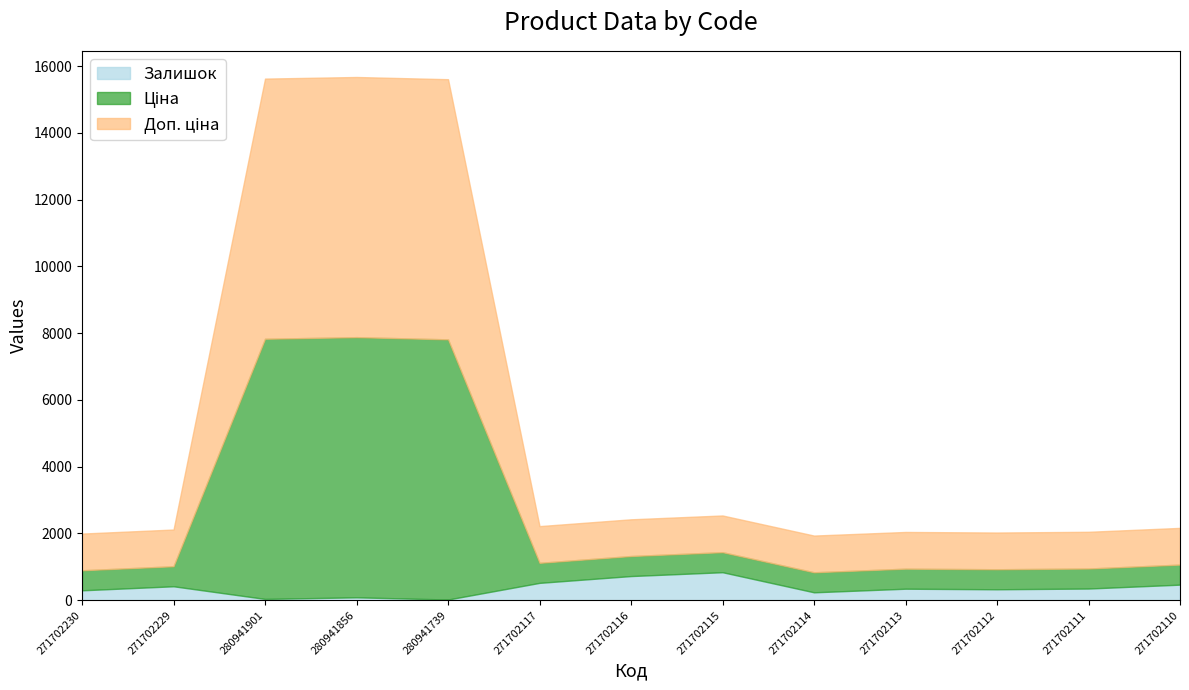

True or false: Залишок and Доп. ціна cross at least once.

False